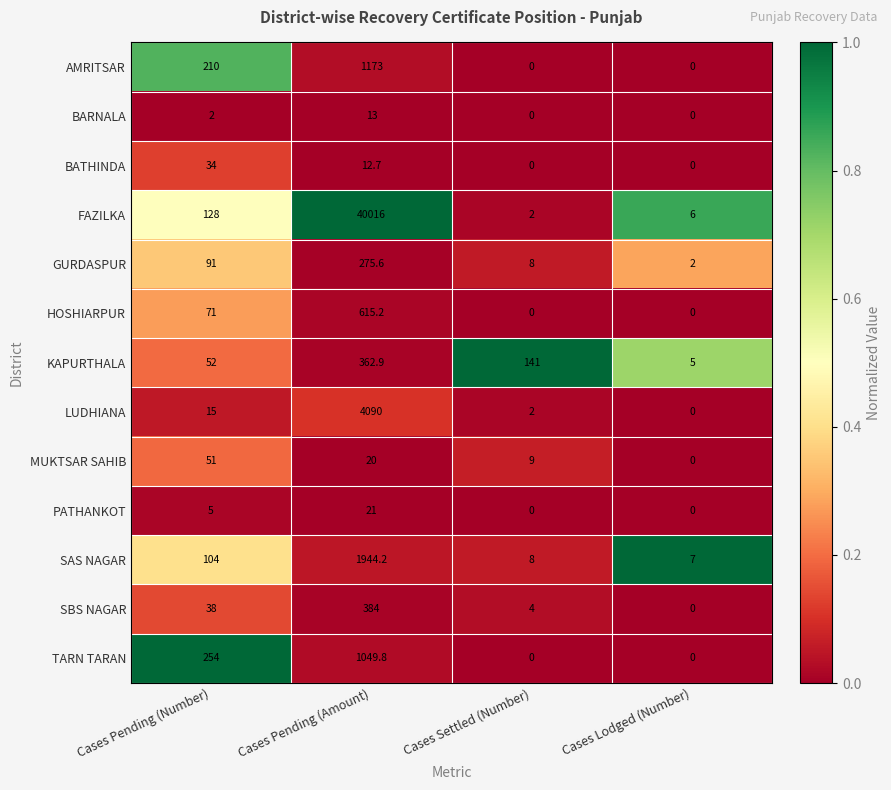

At how many categories does at least one series exceed 0?

4